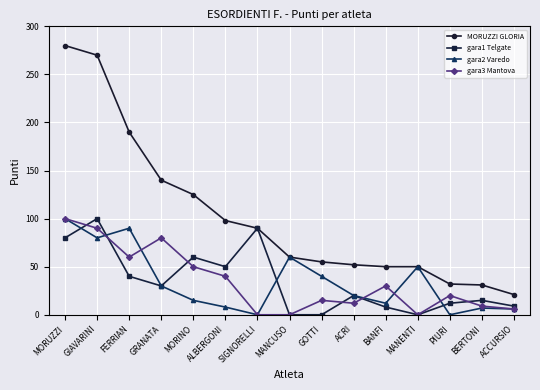

Which series has the largest range (max minus min)?

MORUZZI GLORIA